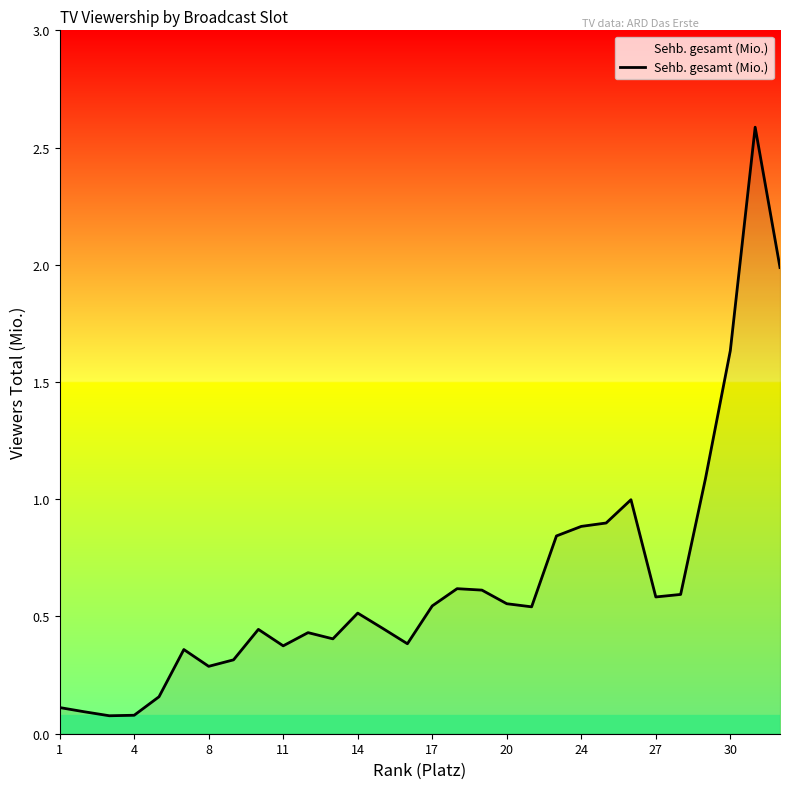

What is the maximum value shown in the chart?

2.6